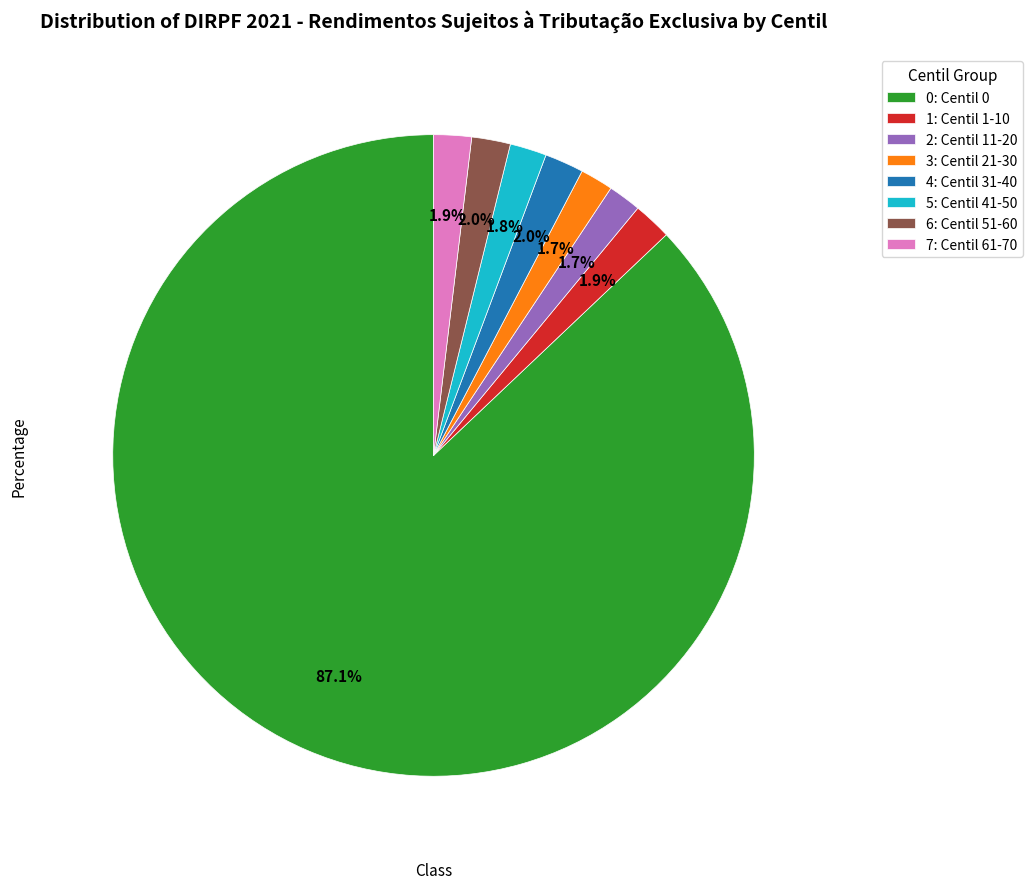

What is the ratio of the value at 4: Centil 31-40 to the value at 2: Centil 11-20?

1.2